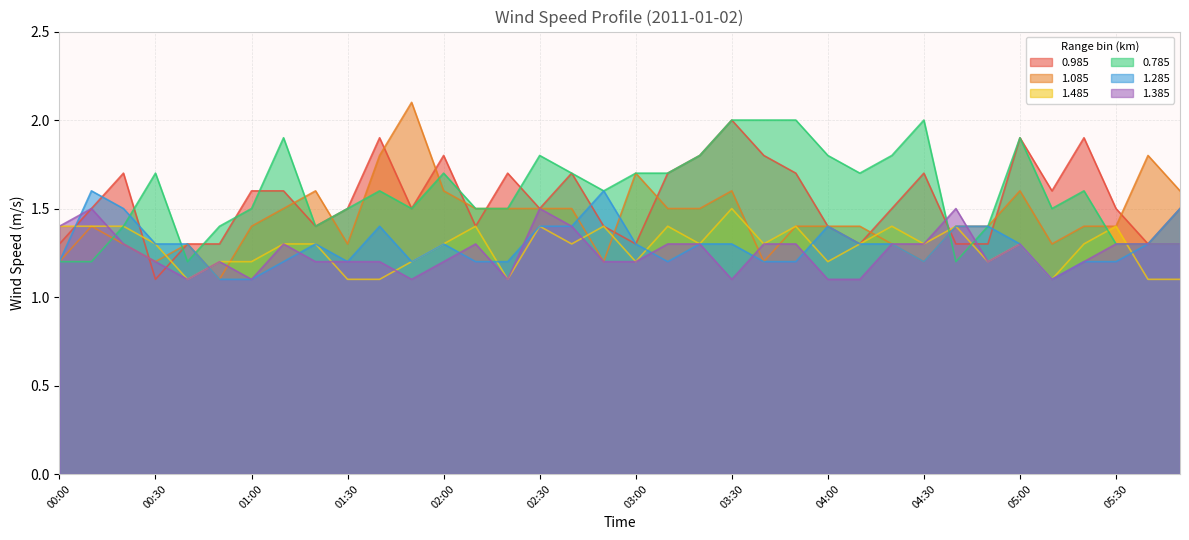

Reading right to left, list all the values displayed in this chart.

0.985: 05:50=1.5	05:40=1.3	05:30=1.5	05:20=1.9	05:10=1.6	05:00=1.9	04:50=1.3	04:40=1.3	04:30=1.7	04:20=1.5	04:10=1.3	04:00=1.4	03:50=1.7	03:40=1.8	03:30=2.0	03:20=1.8	03:10=1.7	03:00=1.3	02:50=1.4	02:40=1.7	02:30=1.5	02:20=1.7	02:10=1.4	02:00=1.8	01:50=1.5	01:40=1.9	01:30=1.5	01:20=1.4	01:10=1.6	01:00=1.6	00:50=1.3	00:40=1.3	00:30=1.1	00:20=1.7	00:10=1.5	00:00=1.3
1.085: 05:50=1.6	05:40=1.8	05:30=1.4	05:20=1.4	05:10=1.3	05:00=1.6	04:50=1.4	04:40=1.4	04:30=1.2	04:20=1.3	04:10=1.4	04:00=1.4	03:50=1.4	03:40=1.2	03:30=1.6	03:20=1.5	03:10=1.5	03:00=1.7	02:50=1.2	02:40=1.5	02:30=1.5	02:20=1.5	02:10=1.5	02:00=1.6	01:50=2.1	01:40=1.8	01:30=1.3	01:20=1.6	01:10=1.5	01:00=1.4	00:50=1.1	00:40=1.3	00:30=1.2	00:20=1.3	00:10=1.4	00:00=1.2
1.485: 05:50=1.1	05:40=1.1	05:30=1.4	05:20=1.3	05:10=1.1	05:00=1.3	04:50=1.2	04:40=1.4	04:30=1.3	04:20=1.4	04:10=1.3	04:00=1.2	03:50=1.4	03:40=1.3	03:30=1.5	03:20=1.3	03:10=1.4	03:00=1.2	02:50=1.4	02:40=1.3	02:30=1.4	02:20=1.1	02:10=1.4	02:00=1.3	01:50=1.2	01:40=1.1	01:30=1.1	01:20=1.3	01:10=1.3	01:00=1.2	00:50=1.2	00:40=1.1	00:30=1.3	00:20=1.4	00:10=1.4	00:00=1.4
0.785: 05:50=1.3	05:40=1.3	05:30=1.3	05:20=1.6	05:10=1.5	05:00=1.9	04:50=1.4	04:40=1.2	04:30=2.0	04:20=1.8	04:10=1.7	04:00=1.8	03:50=2.0	03:40=2.0	03:30=2.0	03:20=1.8	03:10=1.7	03:00=1.7	02:50=1.6	02:40=1.7	02:30=1.8	02:20=1.5	02:10=1.5	02:00=1.7	01:50=1.5	01:40=1.6	01:30=1.5	01:20=1.4	01:10=1.9	01:00=1.5	00:50=1.4	00:40=1.2	00:30=1.7	00:20=1.4	00:10=1.2	00:00=1.2
1.285: 05:50=1.5	05:40=1.3	05:30=1.2	05:20=1.2	05:10=1.1	05:00=1.3	04:50=1.4	04:40=1.4	04:30=1.2	04:20=1.3	04:10=1.3	04:00=1.4	03:50=1.2	03:40=1.2	03:30=1.3	03:20=1.3	03:10=1.2	03:00=1.3	02:50=1.6	02:40=1.4	02:30=1.4	02:20=1.2	02:10=1.2	02:00=1.3	01:50=1.2	01:40=1.4	01:30=1.2	01:20=1.3	01:10=1.2	01:00=1.1	00:50=1.1	00:40=1.3	00:30=1.3	00:20=1.5	00:10=1.6	00:00=1.2
1.385: 05:50=1.3	05:40=1.3	05:30=1.3	05:20=1.2	05:10=1.1	05:00=1.3	04:50=1.2	04:40=1.5	04:30=1.3	04:20=1.3	04:10=1.1	04:00=1.1	03:50=1.3	03:40=1.3	03:30=1.1	03:20=1.3	03:10=1.3	03:00=1.2	02:50=1.2	02:40=1.4	02:30=1.5	02:20=1.1	02:10=1.3	02:00=1.2	01:50=1.1	01:40=1.2	01:30=1.2	01:20=1.2	01:10=1.3	01:00=1.1	00:50=1.2	00:40=1.1	00:30=1.2	00:20=1.3	00:10=1.5	00:00=1.4